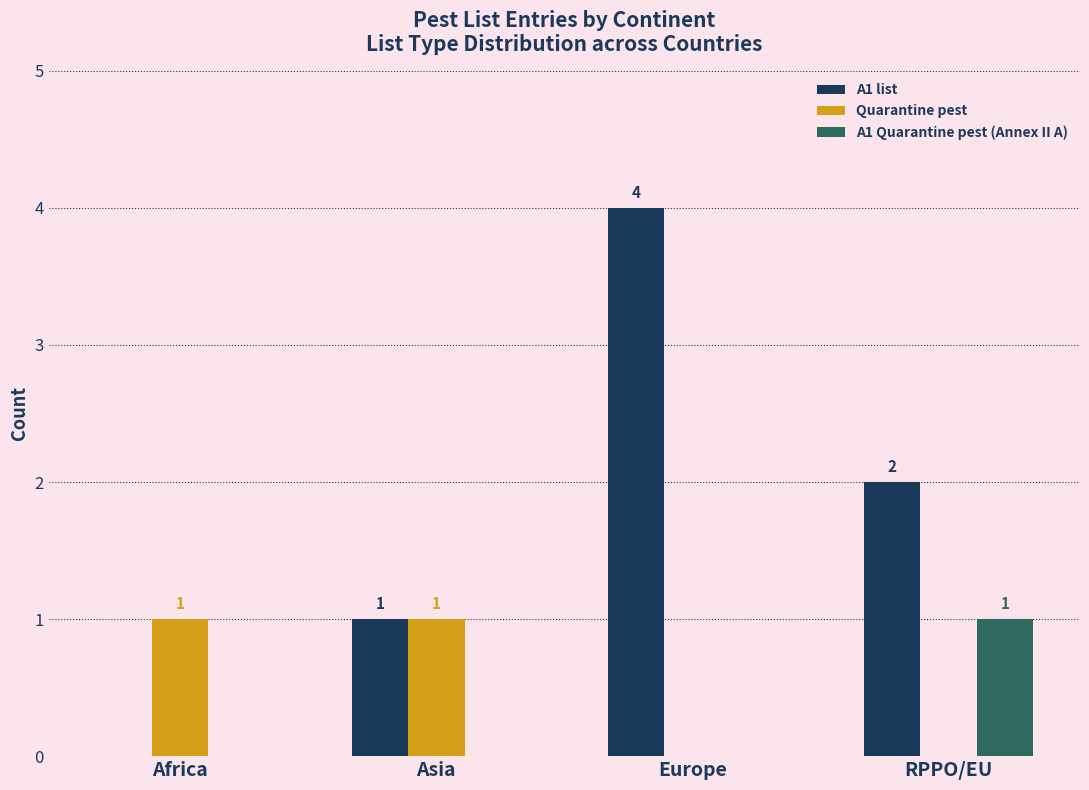

At which category does the chart reach its peak across all series?

Europe